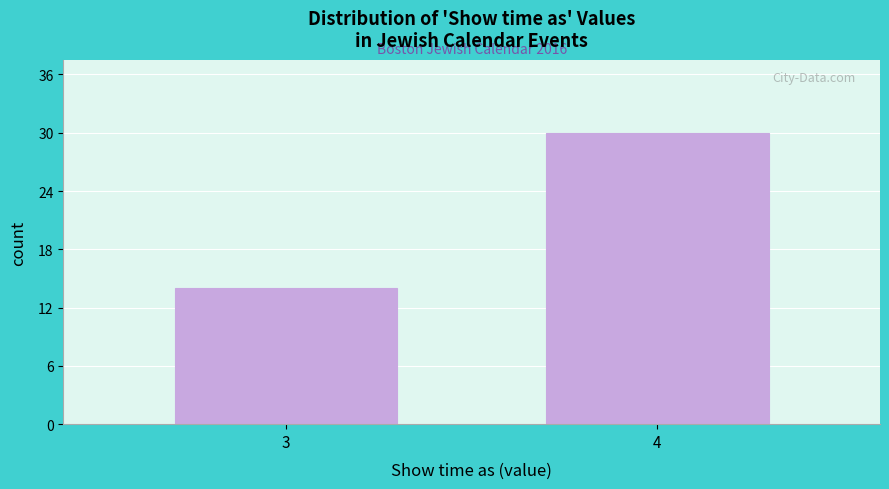

Reading right to left, transcribe all the data shown in this chart.

4=30	3=14